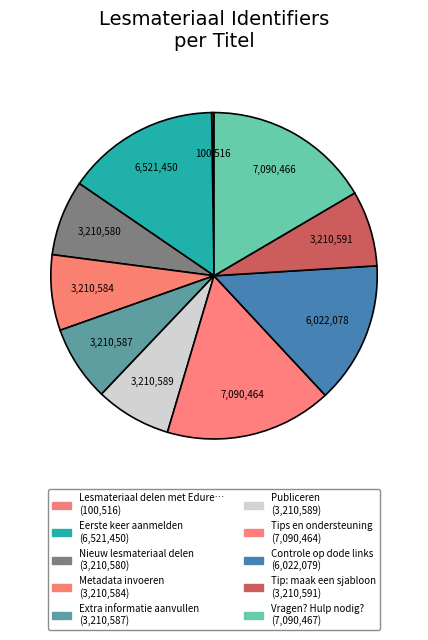

Rank the categories by value from lowest to highest.

Lesmateriaal delen met Edurep Delen, Nieuw lesmateriaal delen, Metadata invoeren, Extra informatie aanvullen, Publiceren, Tip: maak een sjabloon, Controle op dode links, Eerste keer aanmelden, Tips en ondersteuning, Vragen? Hulp nodig?